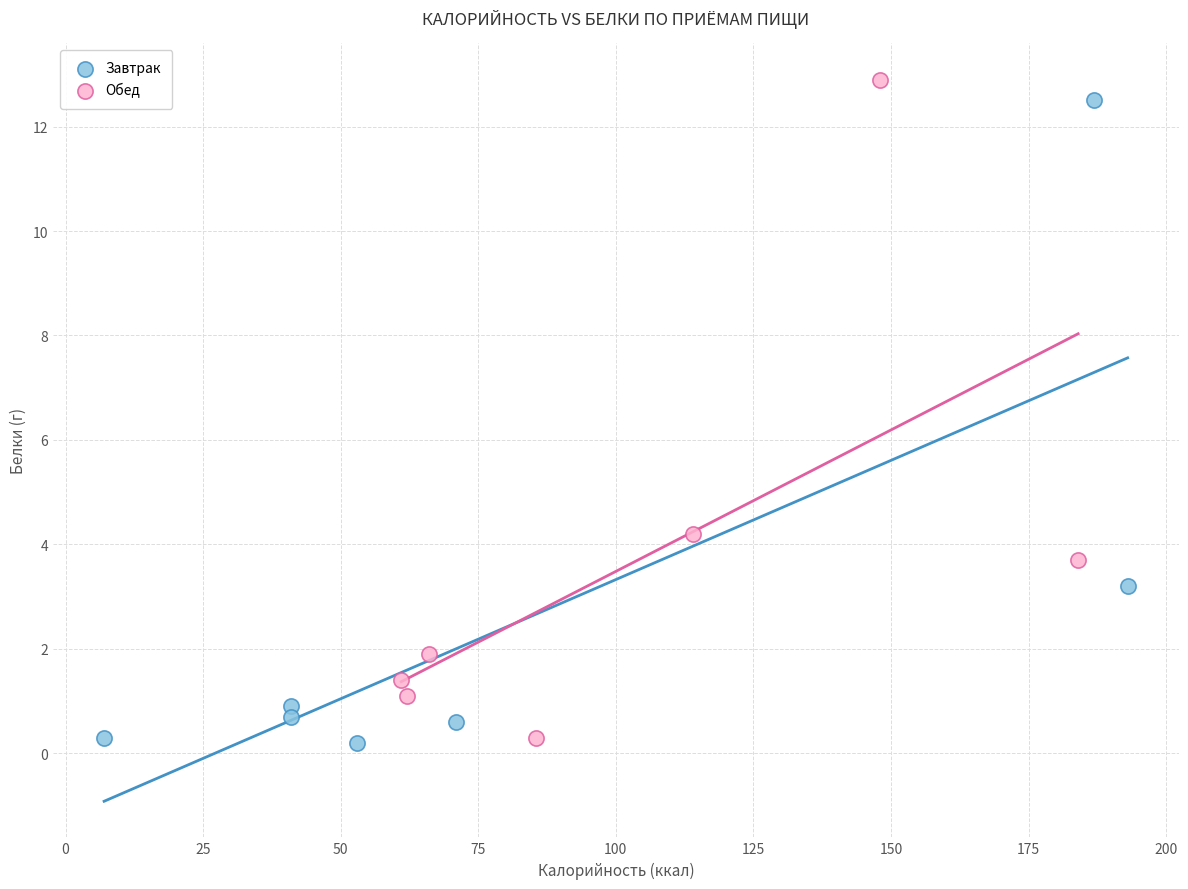

Which series has the largest Y range (max minus min)?

Обед